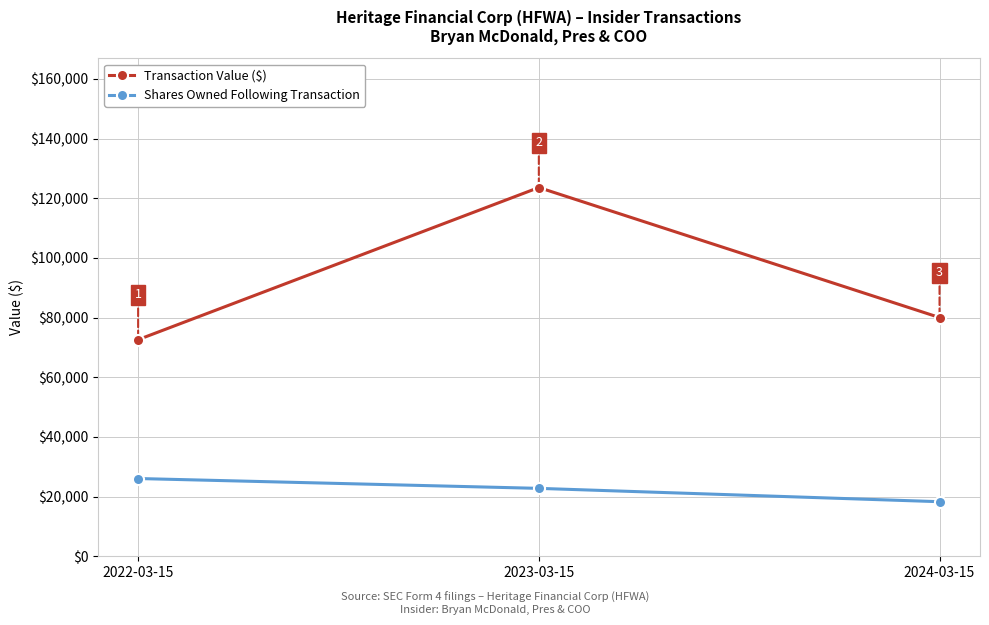

At 2022-03-15, list the series in order from smallest to largest.

Shares Owned Following Transaction, Transaction Value ($)